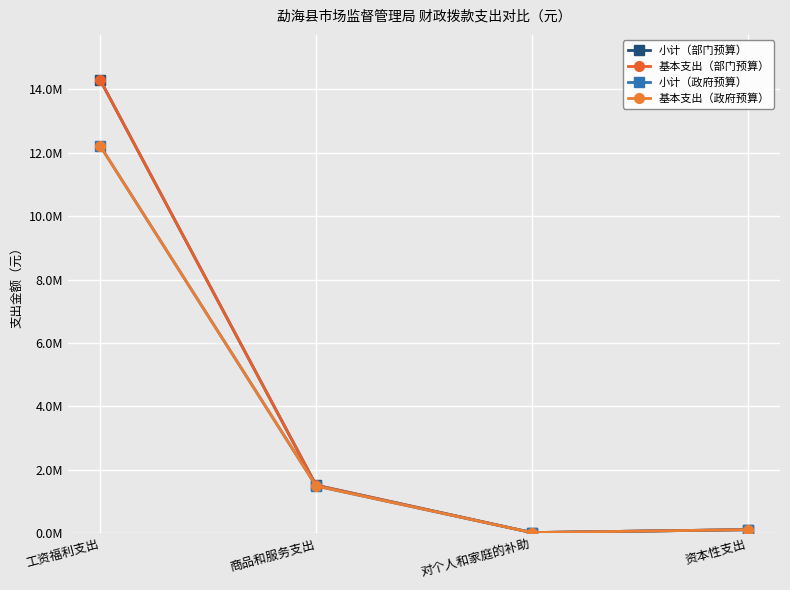

What is the sum of all 小计（部门预算） values?

15949207.8